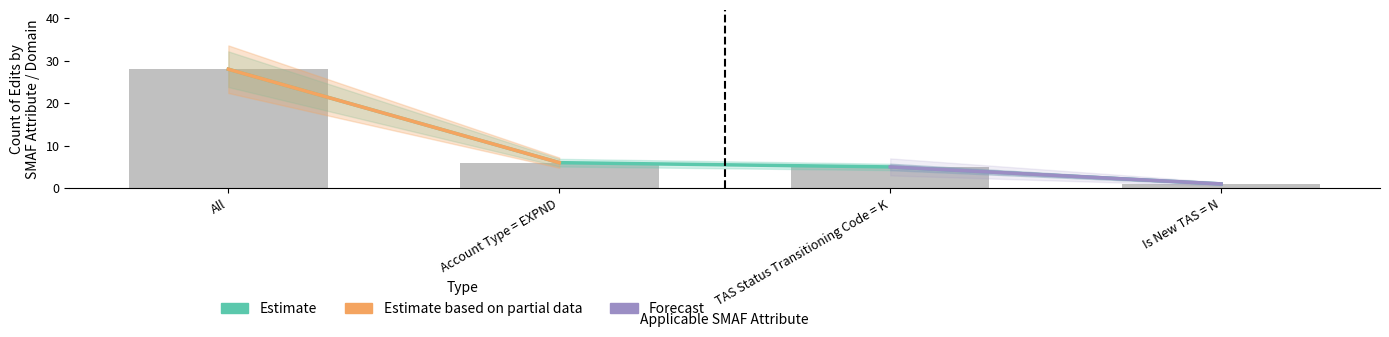

List the labels in order of value, smallest first.

Is New TAS = N, TAS Status Transitioning Code = K, Account Type = EXPND, All